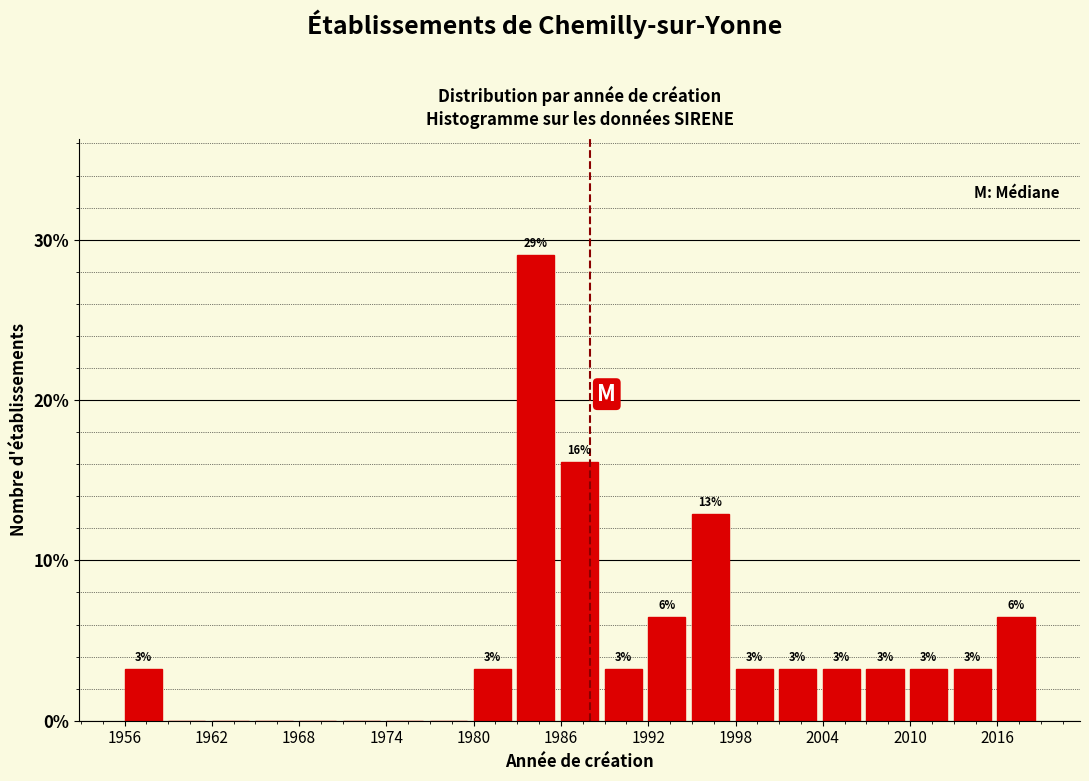

Read against the x-axis, roughly where is the centre of the tallest bar?

1984